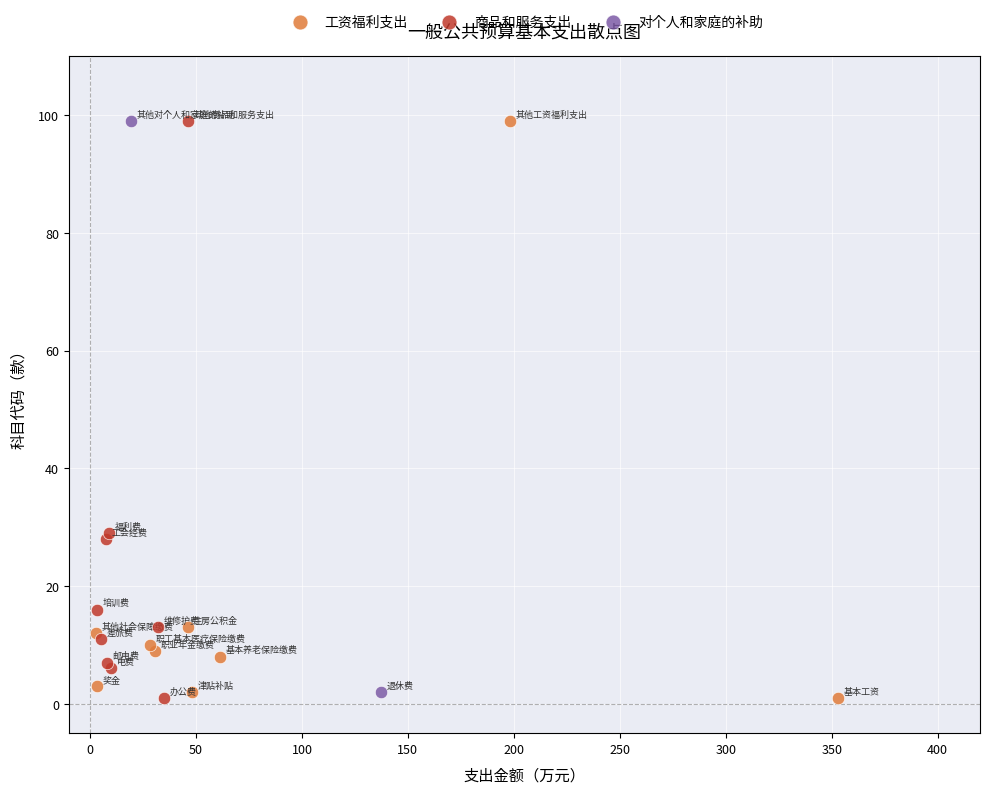

What are all the series names shown in the legend?

工资福利支出, 商品和服务支出, 对个人和家庭的补助